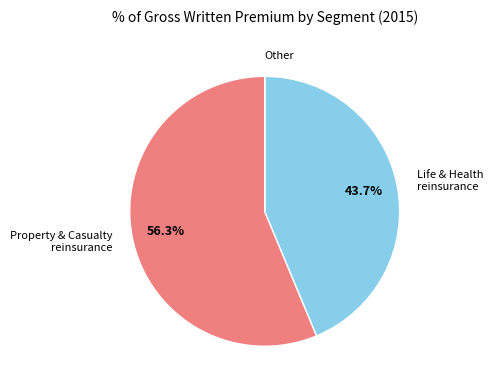

Between Life & Health reinsurance and Property & Casualty reinsurance, which is larger?

Property & Casualty reinsurance